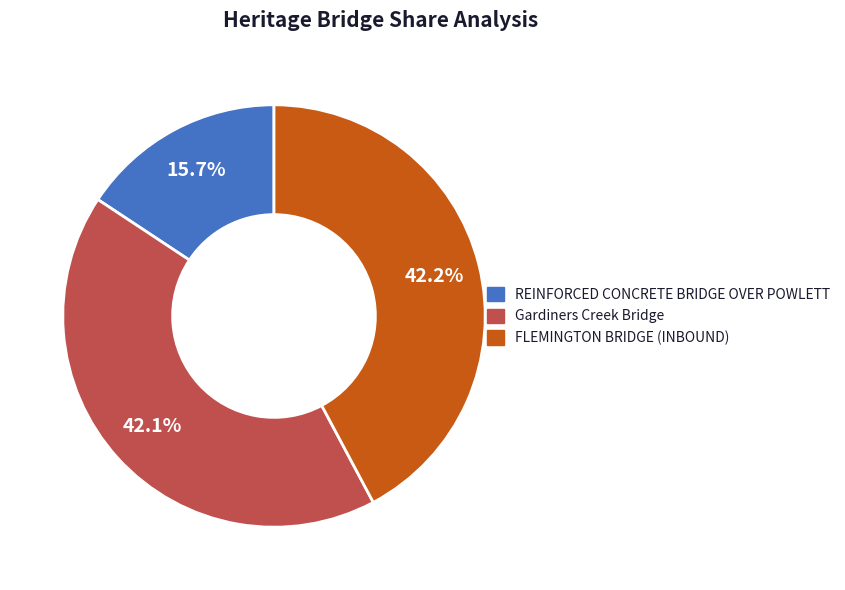

How many segments does this pie chart have?

3